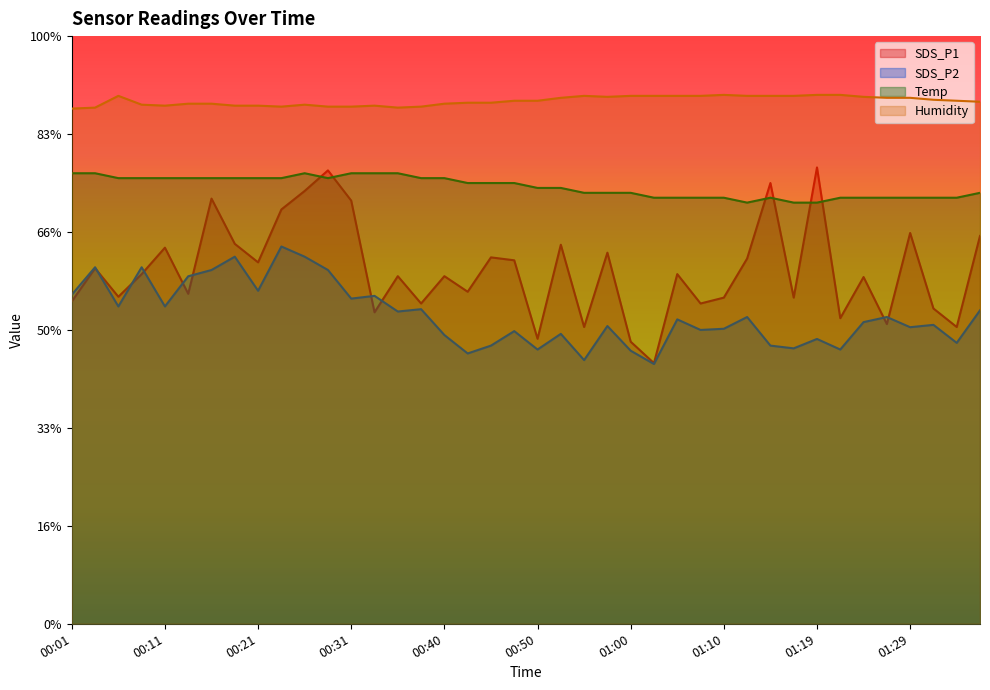

Which series has the largest total across all categories?

Humidity